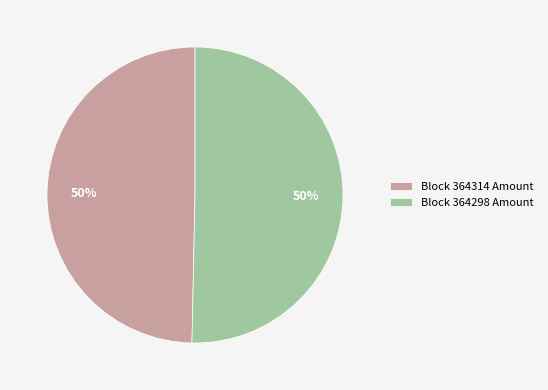

To the nearest percent, what is the average slice percentage?

50%